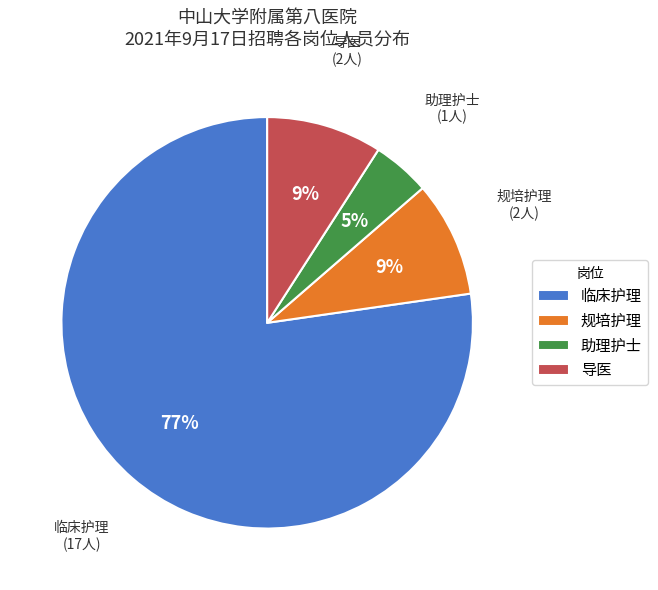

Which category has the smallest portion of the pie?

助理护士